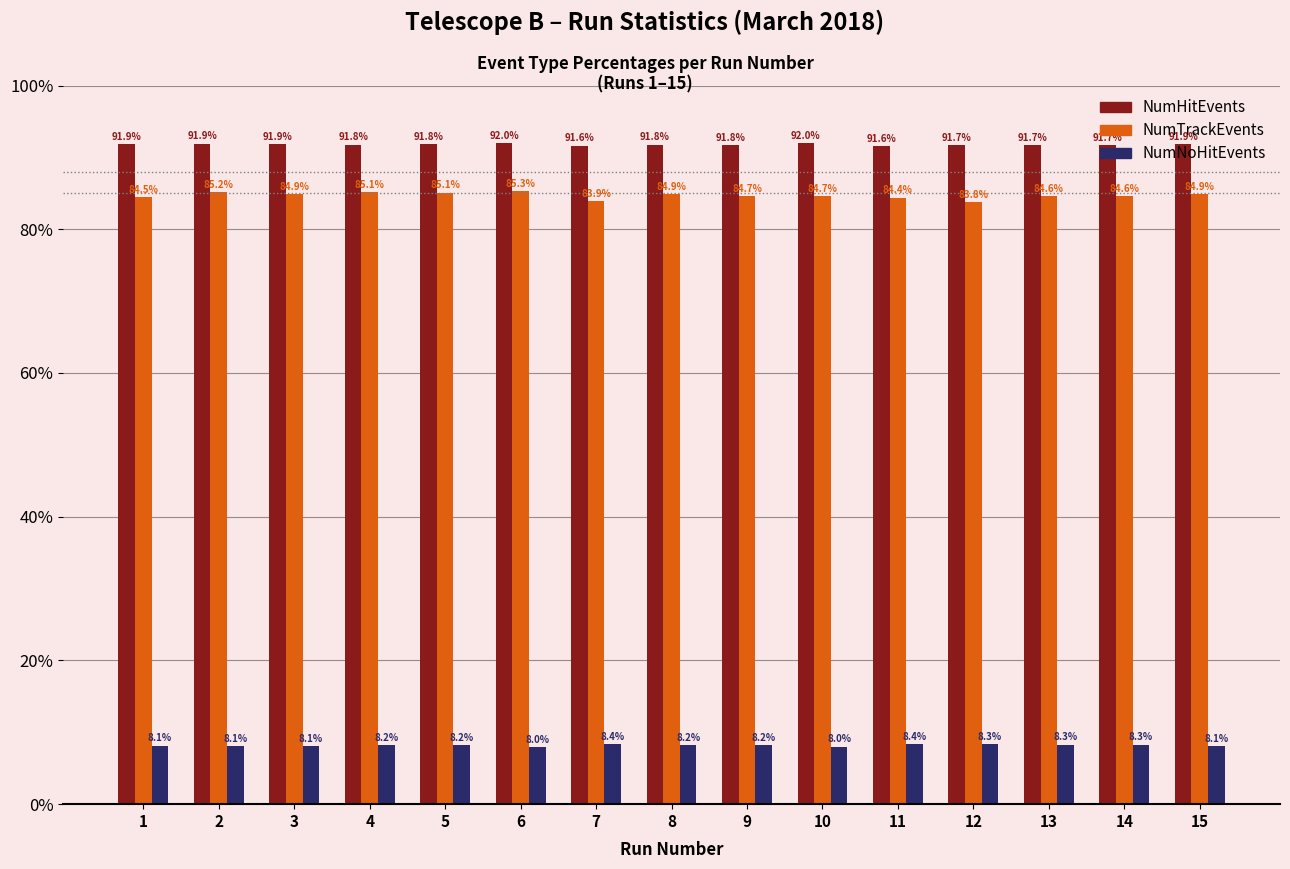

Is it true that NumNoHitEvents equals 13.8 at 6?

False